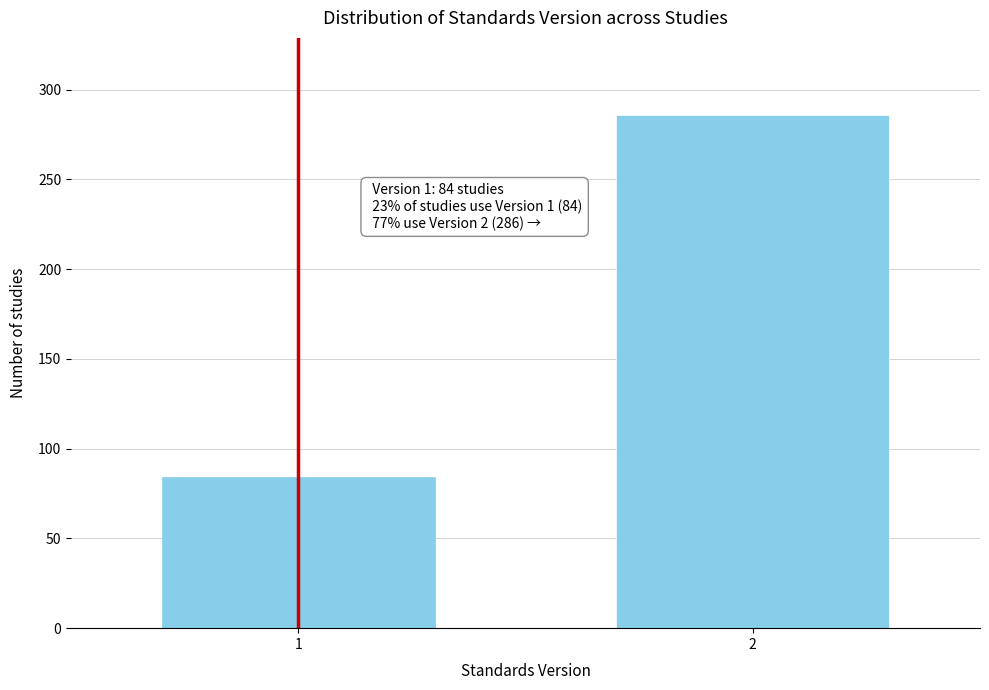

Reading left to right, list all the values displayed in this chart.

1=84	2=286